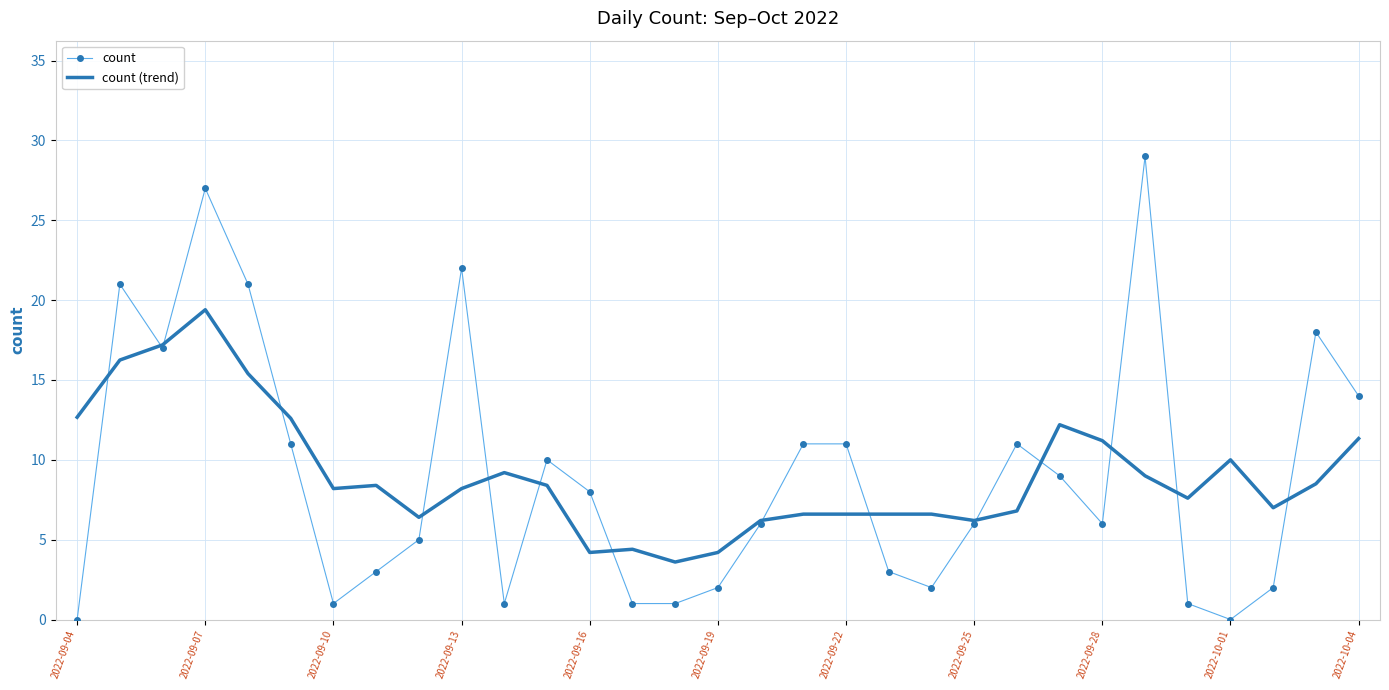

What is the greatest value displayed?

29.0